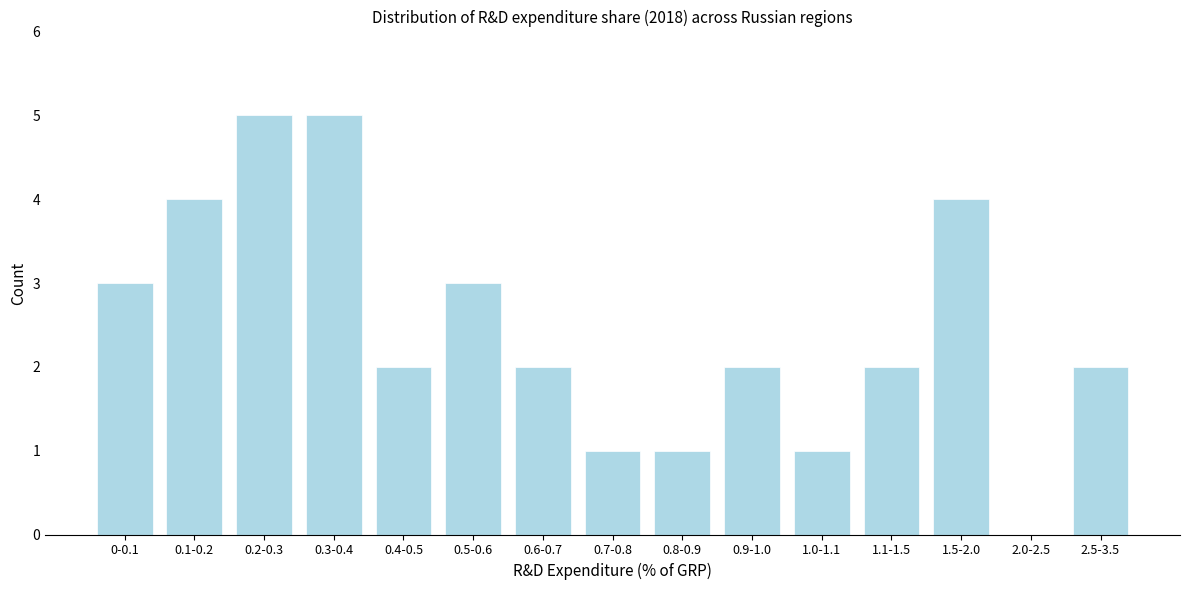

Reading right to left, extract all data points from this chart.

2.5-3.5=2	2.0-2.5=0	1.5-2.0=4	1.1-1.5=2	1.0-1.1=1	0.9-1.0=2	0.8-0.9=1	0.7-0.8=1	0.6-0.7=2	0.5-0.6=3	0.4-0.5=2	0.3-0.4=5	0.2-0.3=5	0.1-0.2=4	0-0.1=3